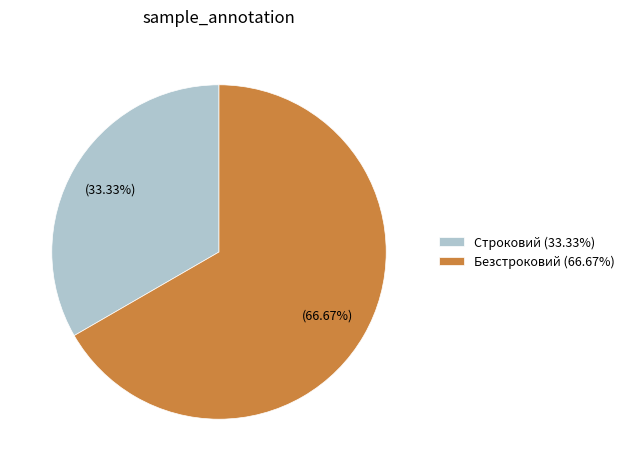

How many slices are in this pie chart?

2